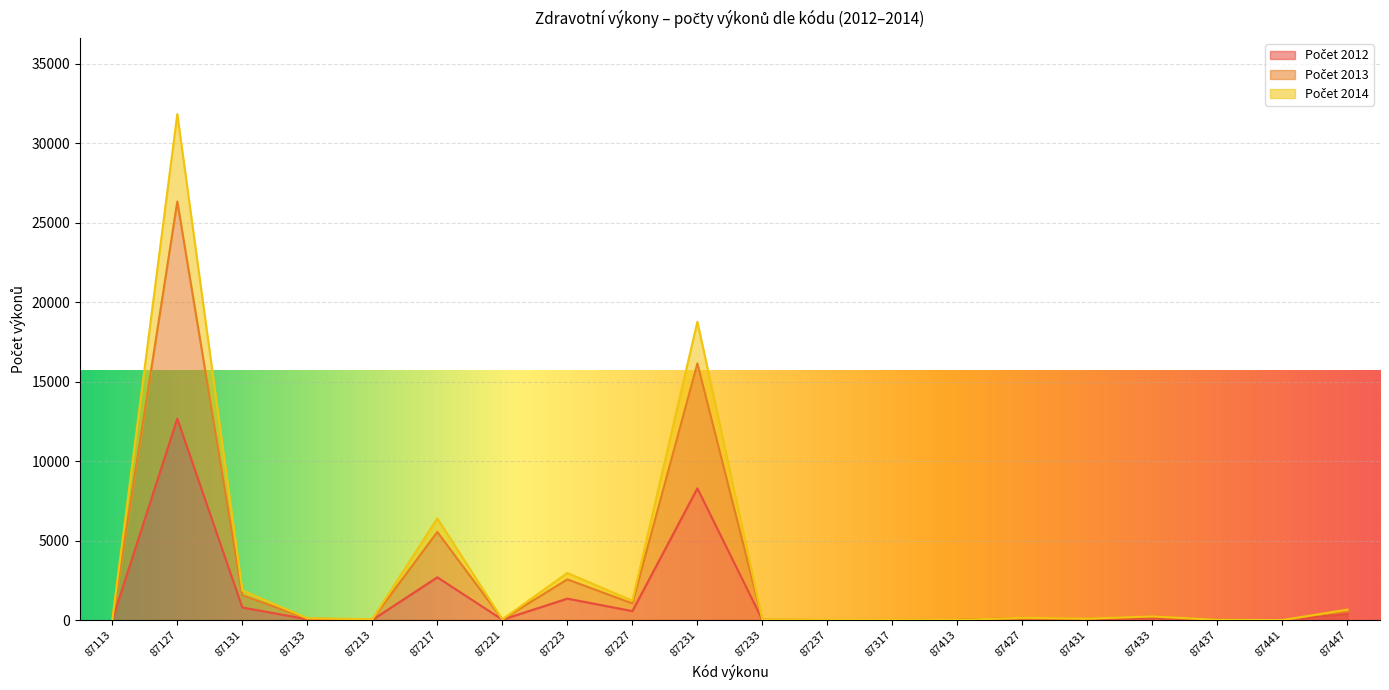

At which category does Počet 2014 reach its first local valley?

87213